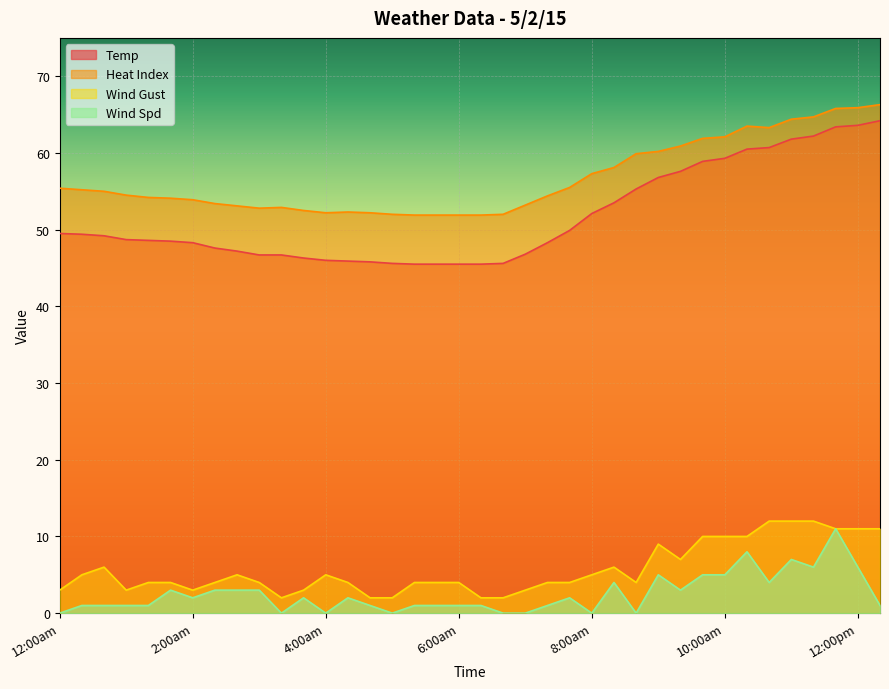

True or false: Wind Spd and Wind Gust intersect in this chart.

False